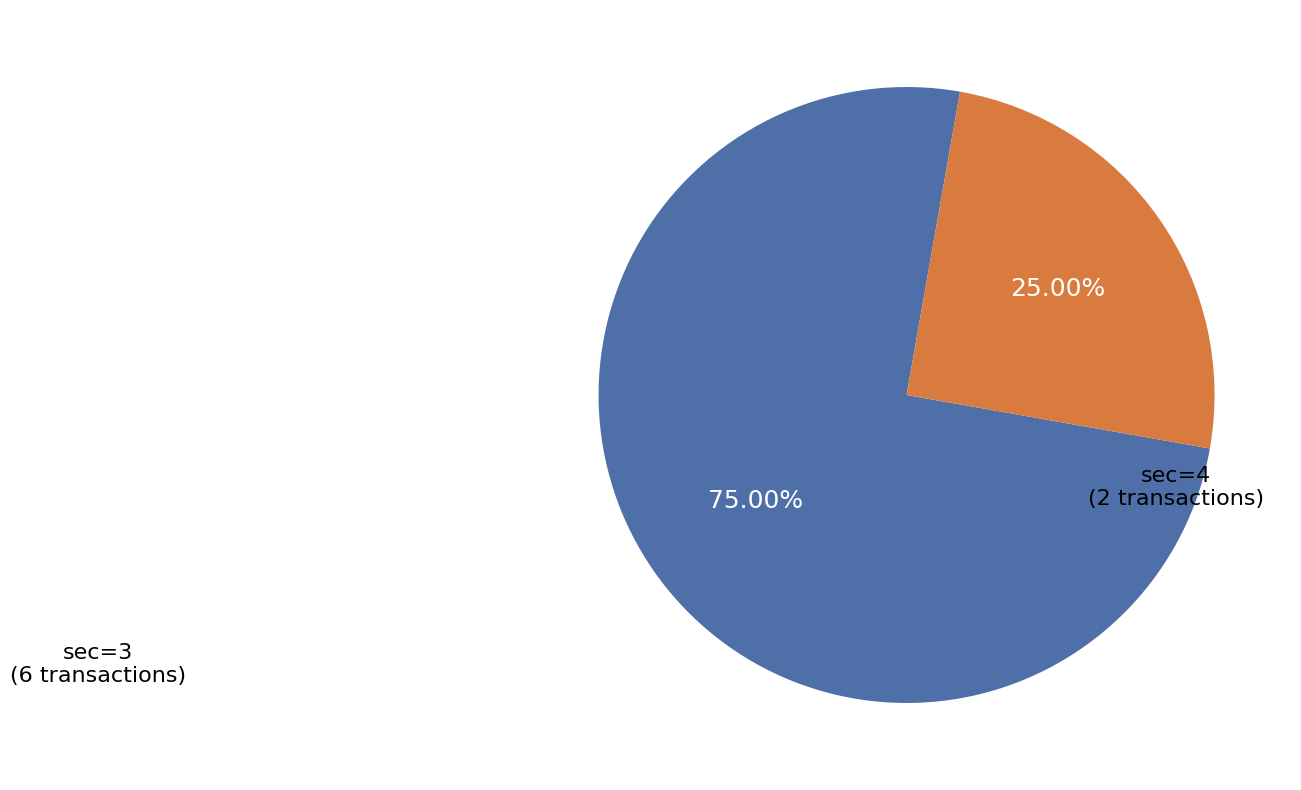

What is the ratio of the value at sec=4 (2 transactions) to the value at sec=3 (6 transactions)?

0.3